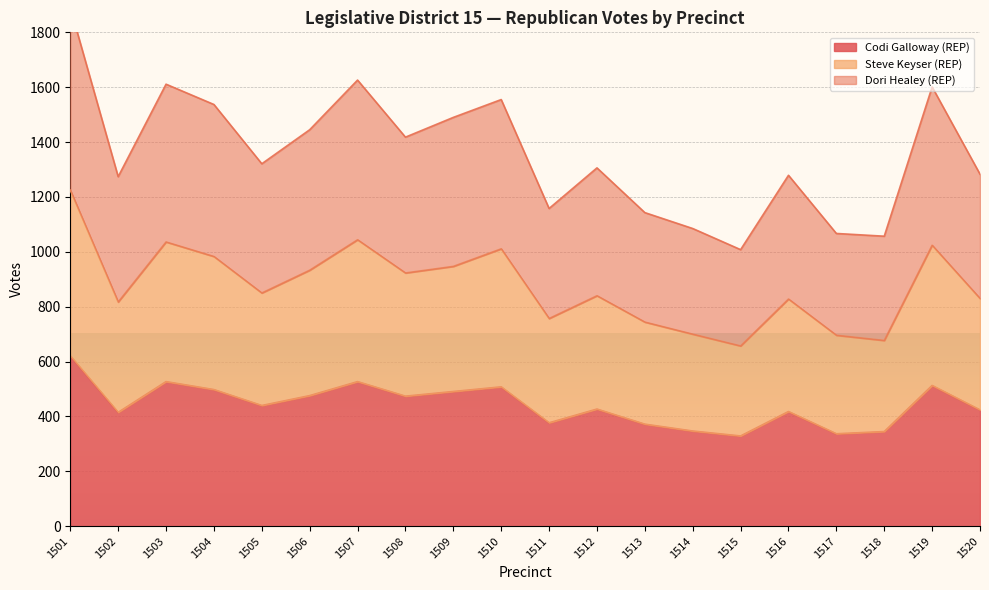

Count the number of data series in this chart.

3